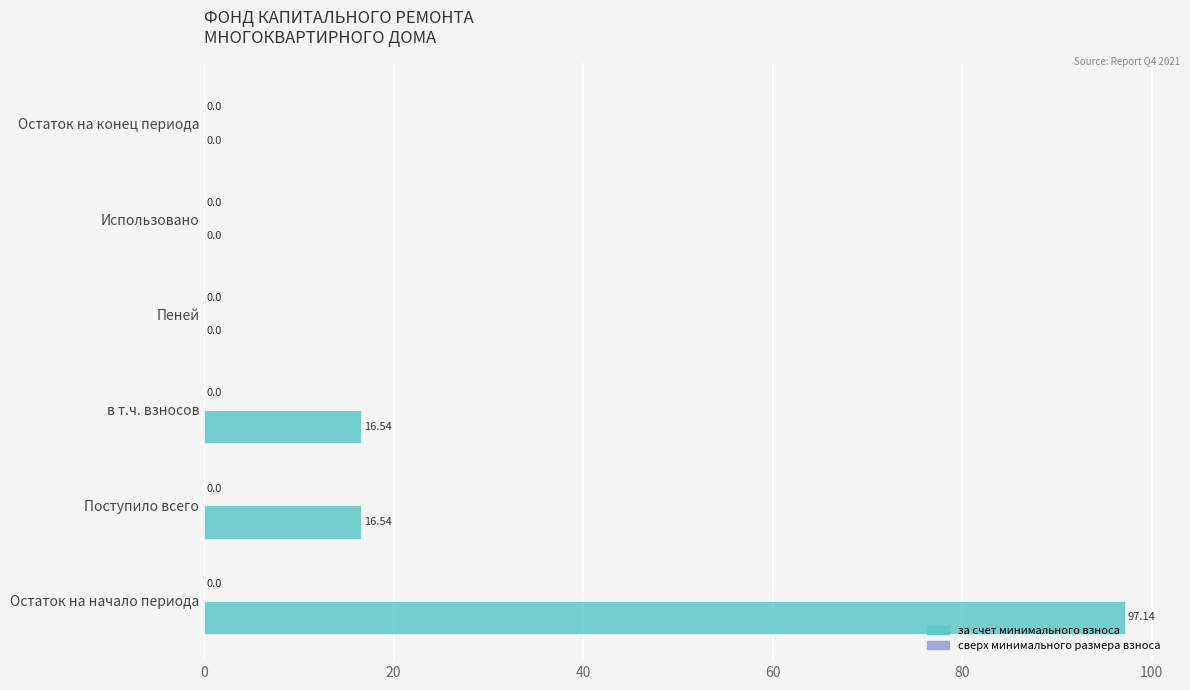

What is the sum of the values at Поступило всего and Пеней?

16.5